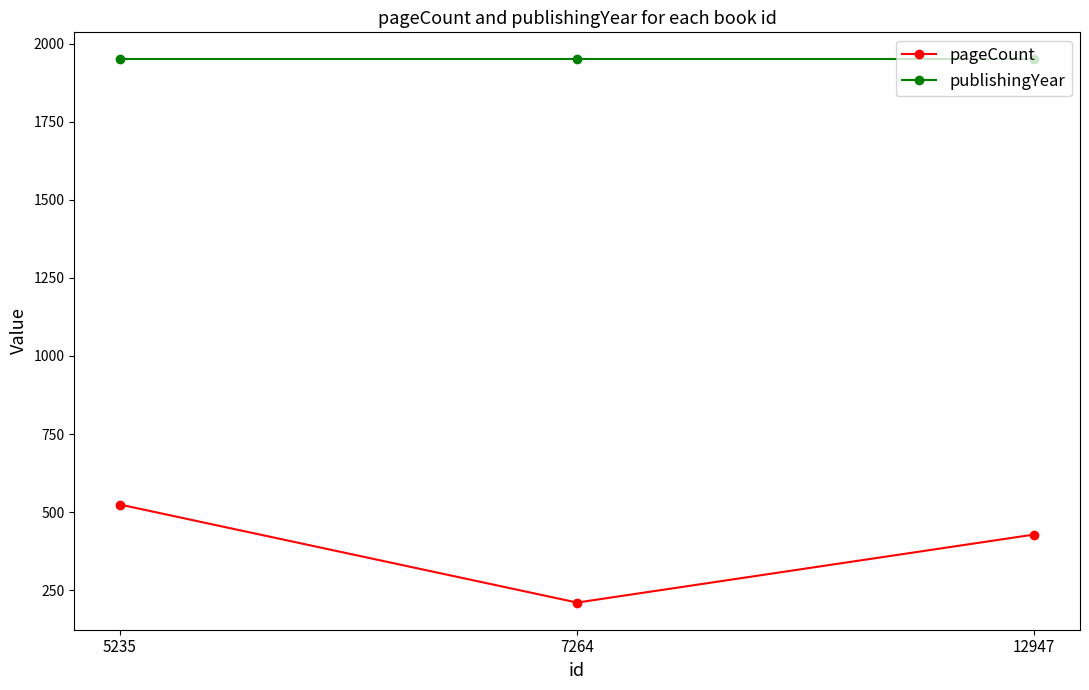

Count the pageCount values in the range 210 to 524.

3